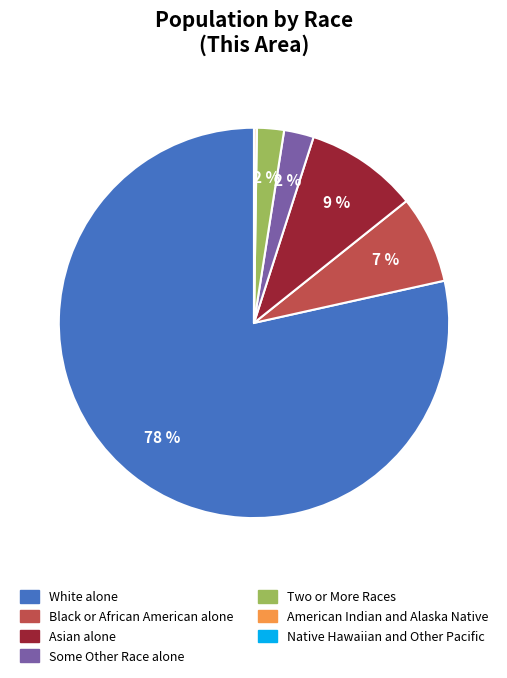

True or false: Two or More Races accounts for 11% of the total.

False